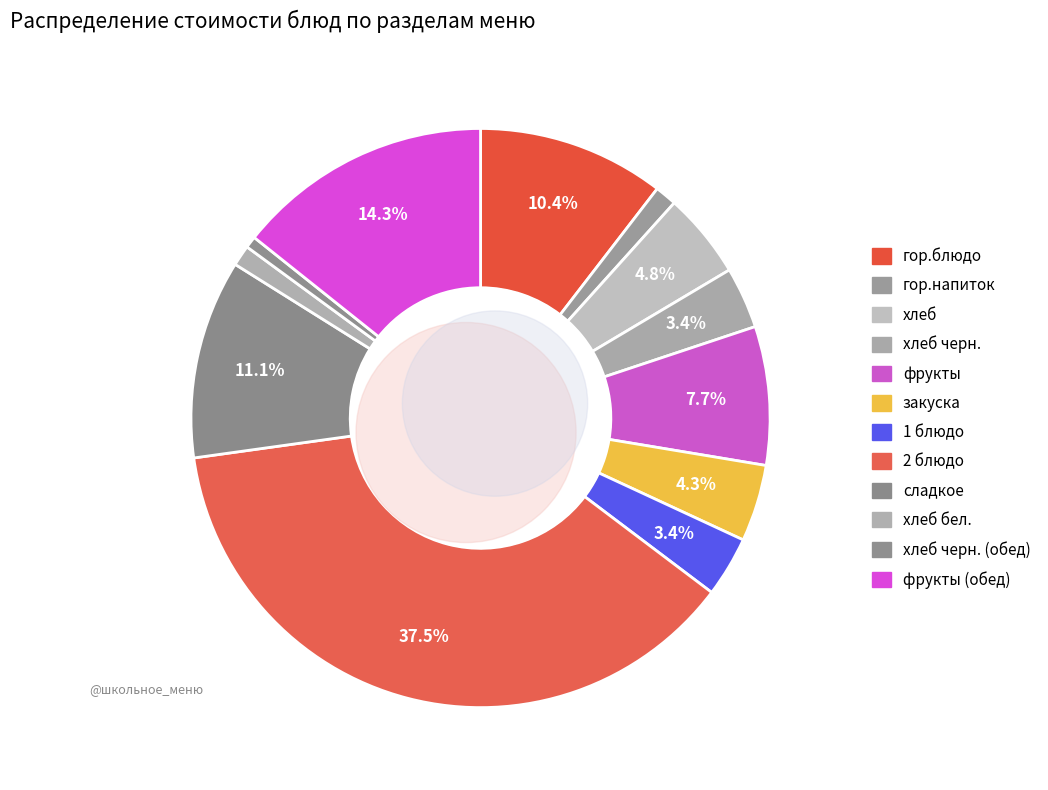

Which has a higher value, фрукты or 1 блюдо?

фрукты